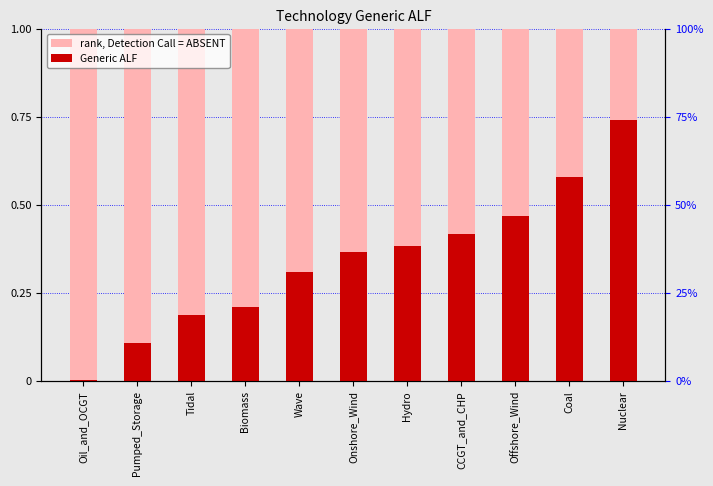

Rank the series at Biomass from highest to lowest value.

rank, Detection Call = ABSENT, Generic ALF